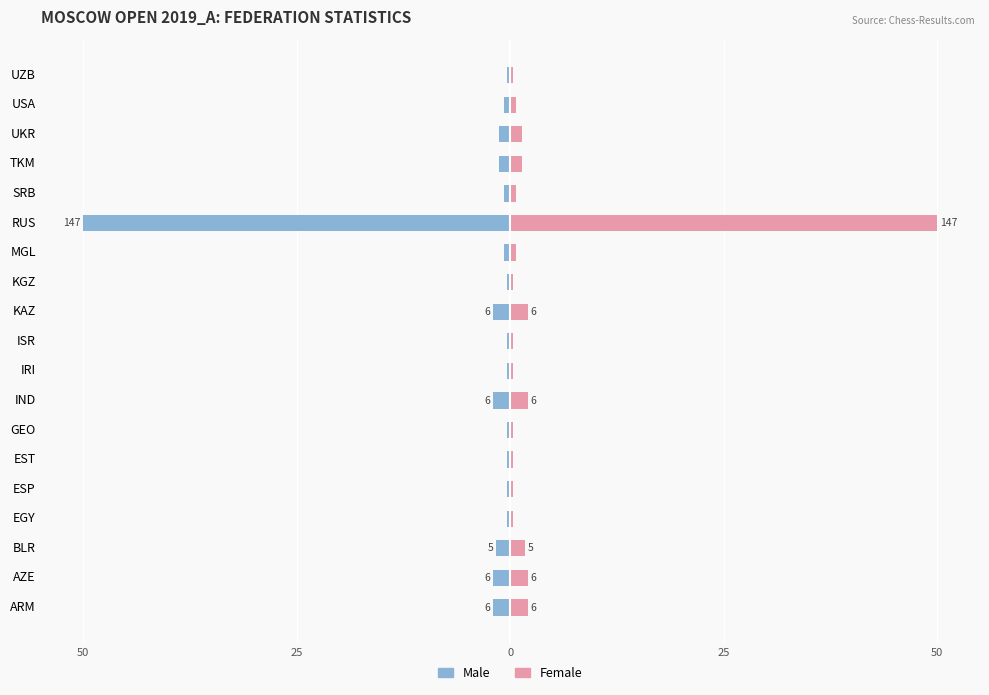

Which series has the largest range (max minus min)?

Male